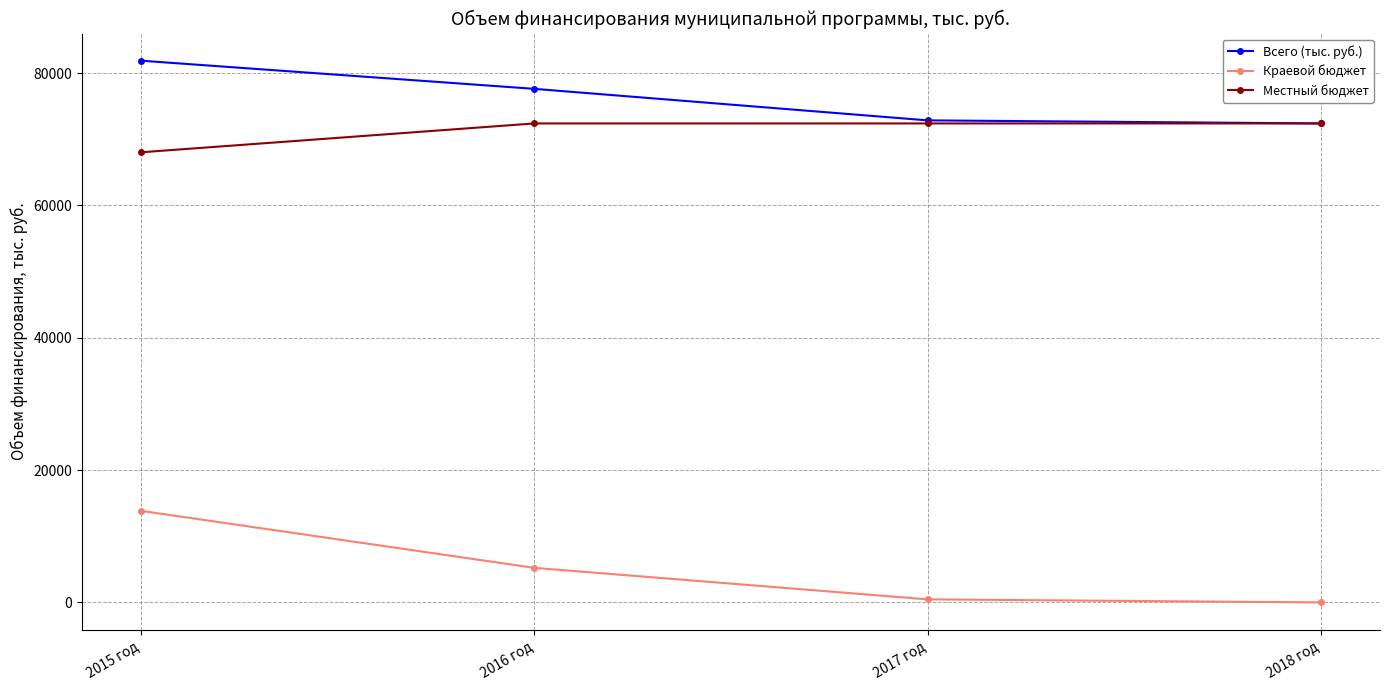

Reading right to left, transcribe all the data shown in this chart.

Всего (тыс. руб.): 2018 год=72379.9	2017 год=72844.7	2016 год=77609.0	2015 год=81865.2
Краевой бюджет: 2018 год=0.0	2017 год=464.8	2016 год=5229.1	2015 год=13846.4
Местный бюджет: 2018 год=72379.9	2017 год=72379.9	2016 год=72379.9	2015 год=68018.8